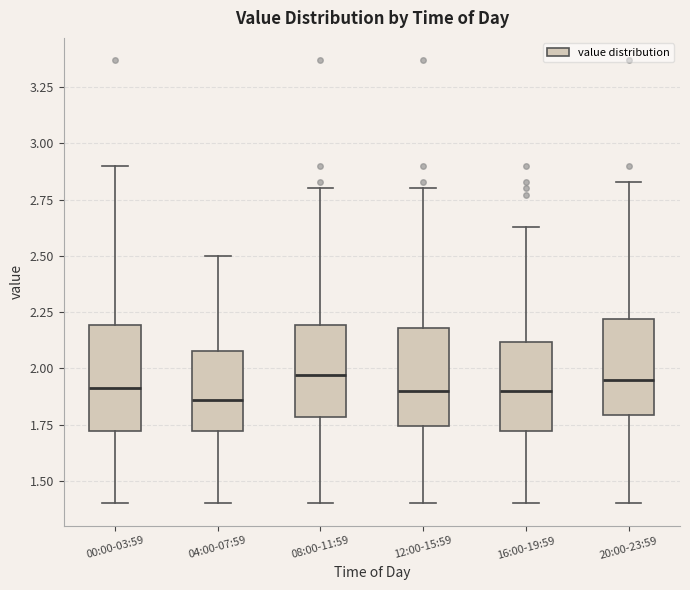

Where does the median line of the box for 00:00-03:59 sit on the y-axis? The values are not printed on the chart, so give them approximately, as read against the axis.

1.90